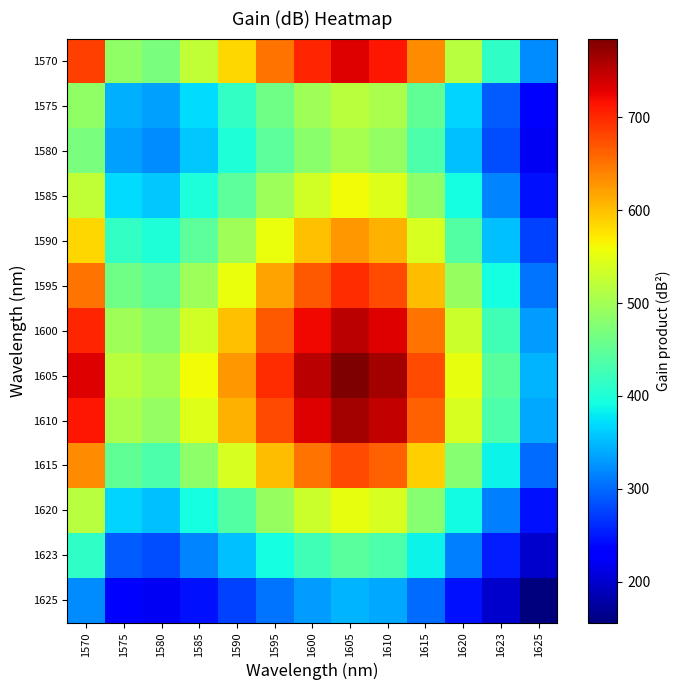

Which series has the largest total across all categories?

1605